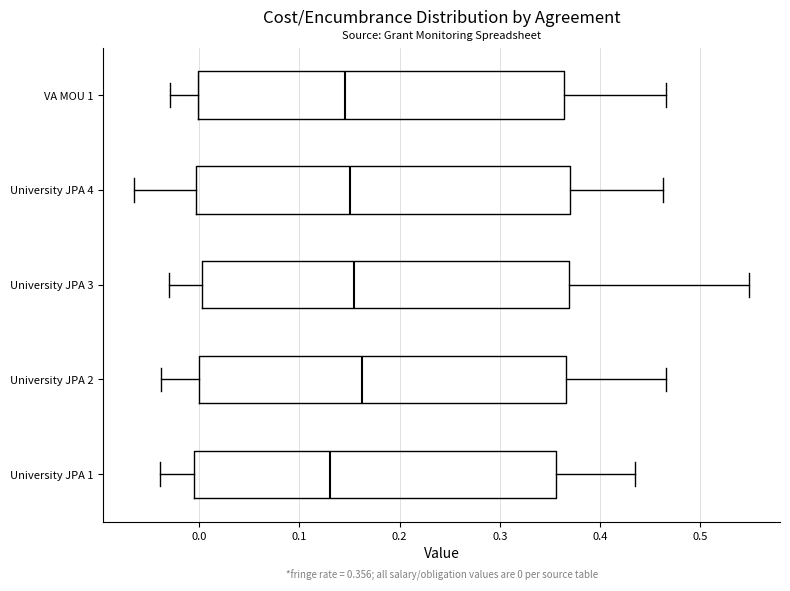

Which box's median line is the furthest to the left?

University JPA 1